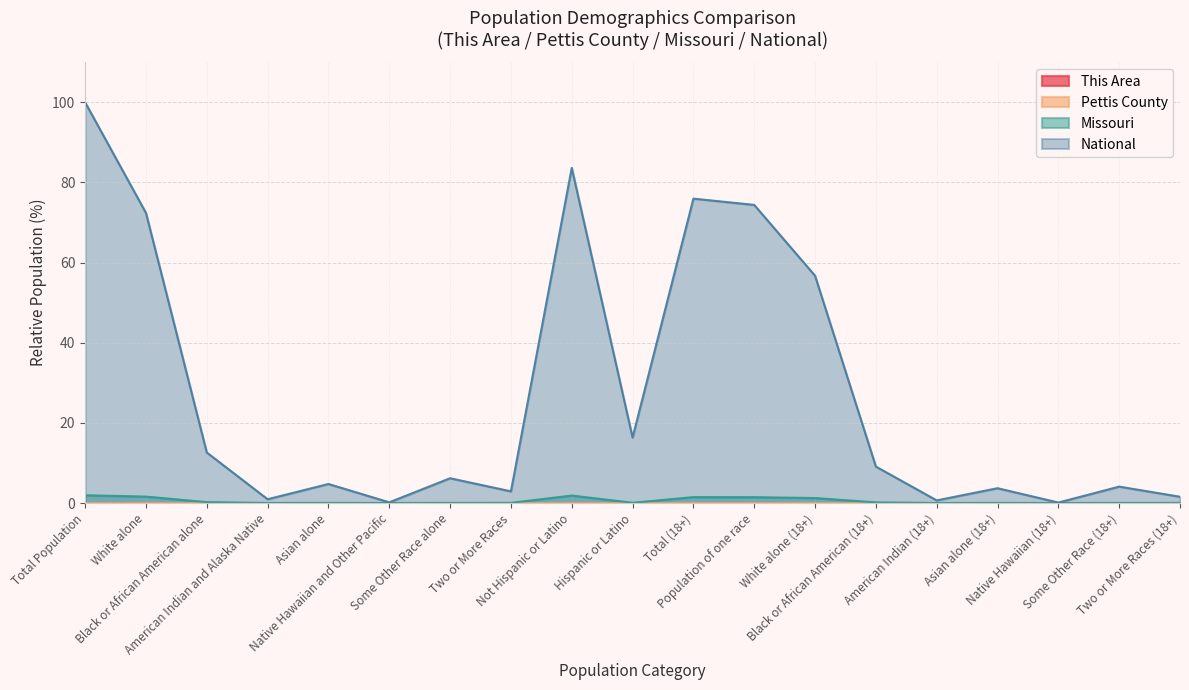

Rank the series by their maximum value, from lowest to highest.

This Area, Pettis County, Missouri, National